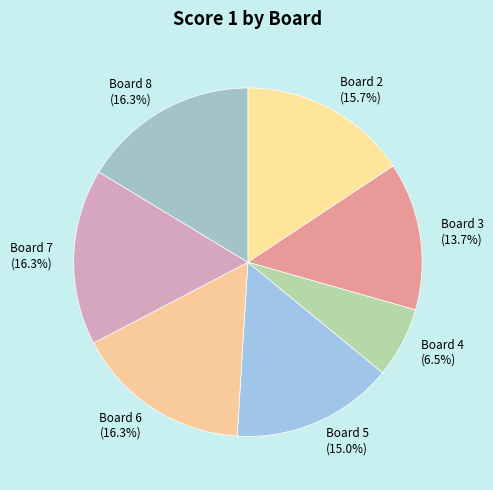

What percentage is NOT represented by Board 2 (15.7%)?

84.3%